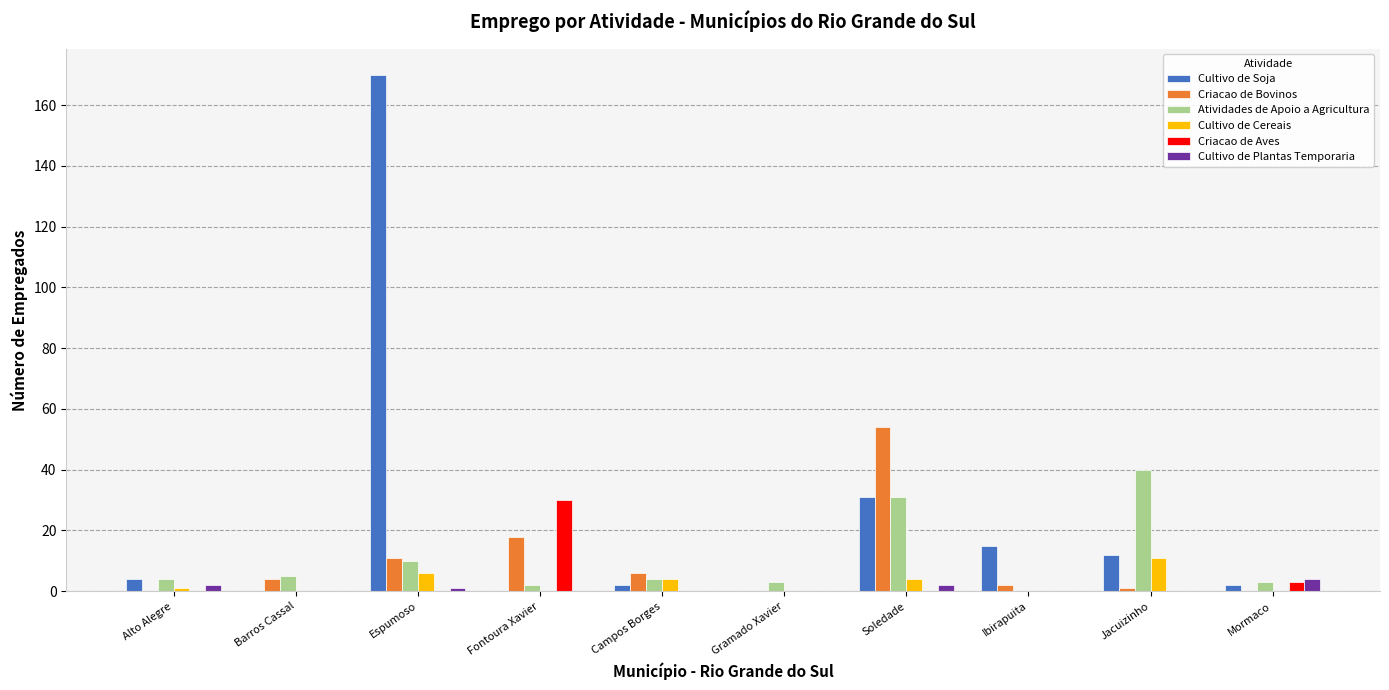

What is the sum of all Criacao de Bovinos values?

96